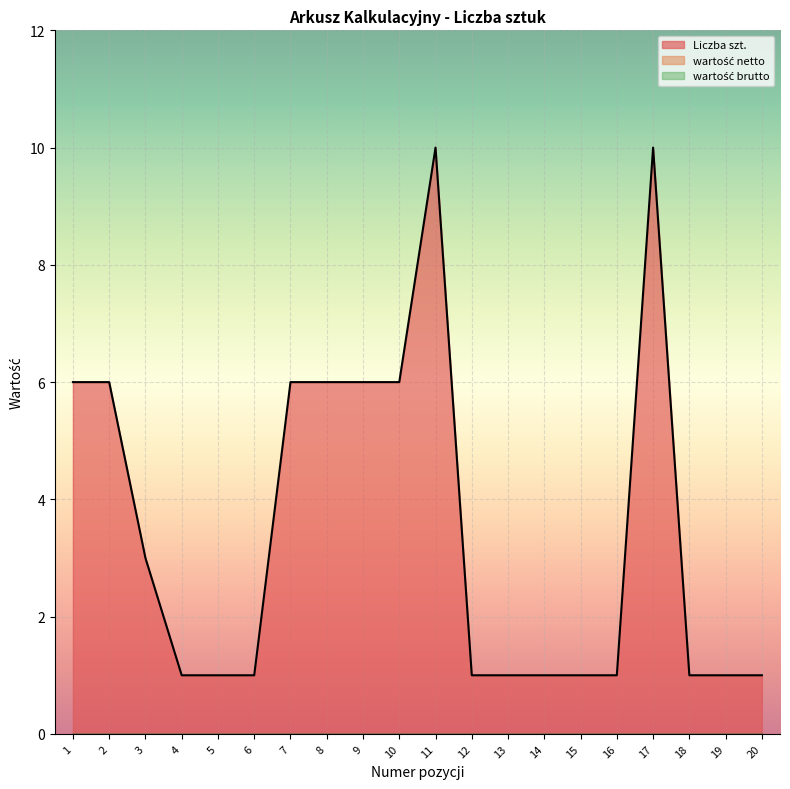

Count the number of data series in this chart.

3